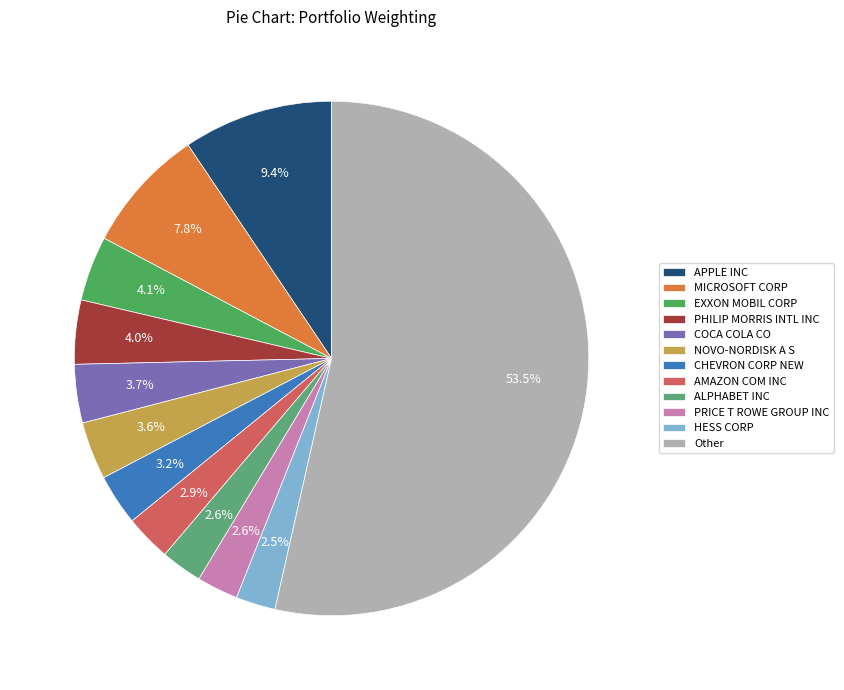

Which has a higher value, Other or EXXON MOBIL CORP?

Other